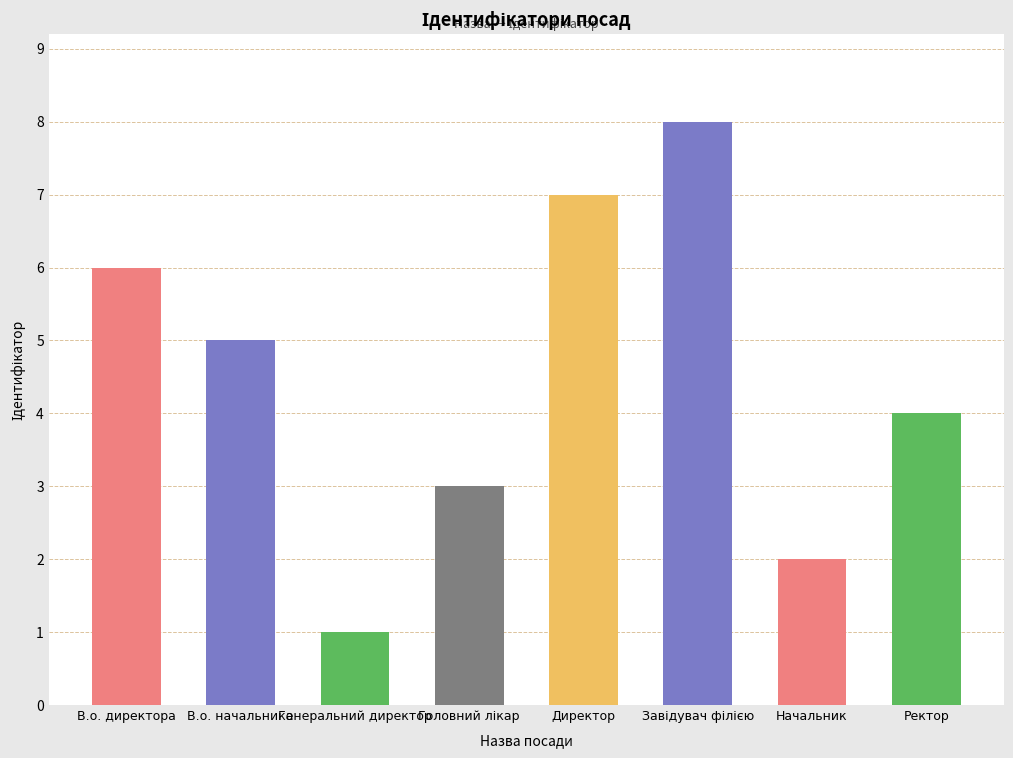

What is the label of the 8th bar from the right?

В.о. директора